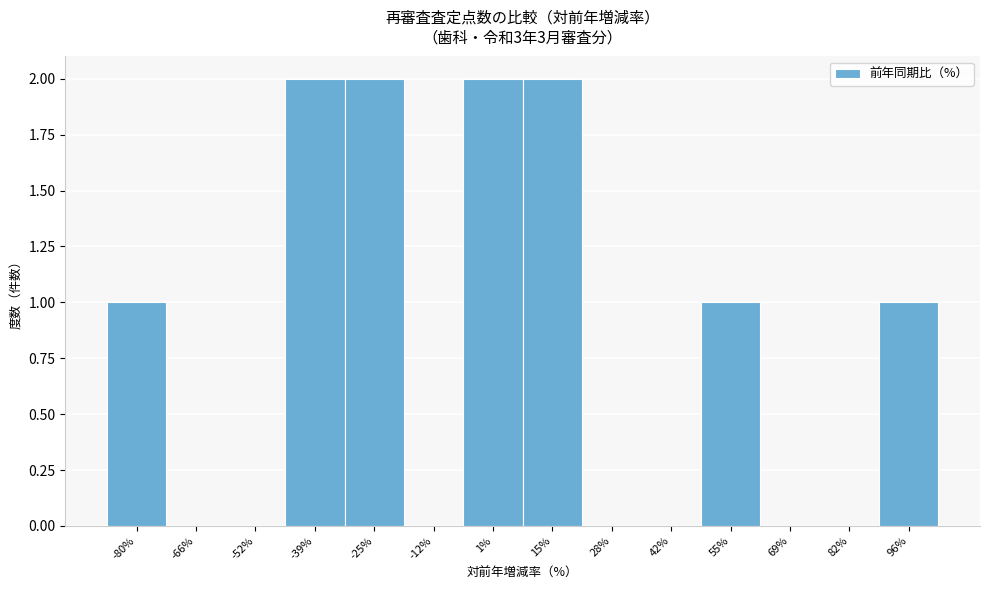

Reading left to right, transcribe all the data shown in this chart.

-80%=1	-66%=0	-52%=0	-39%=2	-25%=2	-12%=0	1%=2	15%=2	28%=0	42%=0	55%=1	69%=0	82%=0	96%=1